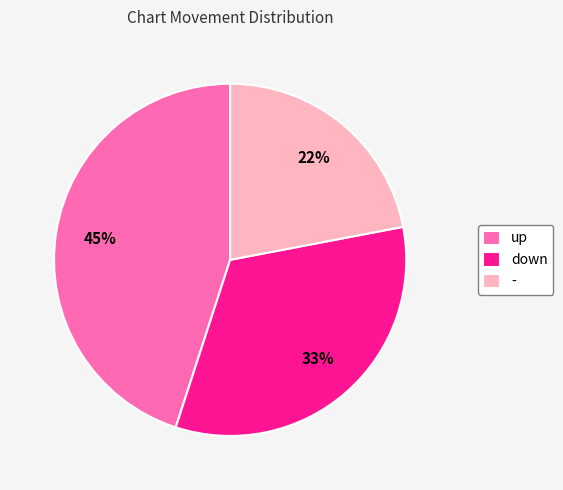

What is the smallest slice in the pie chart?

-